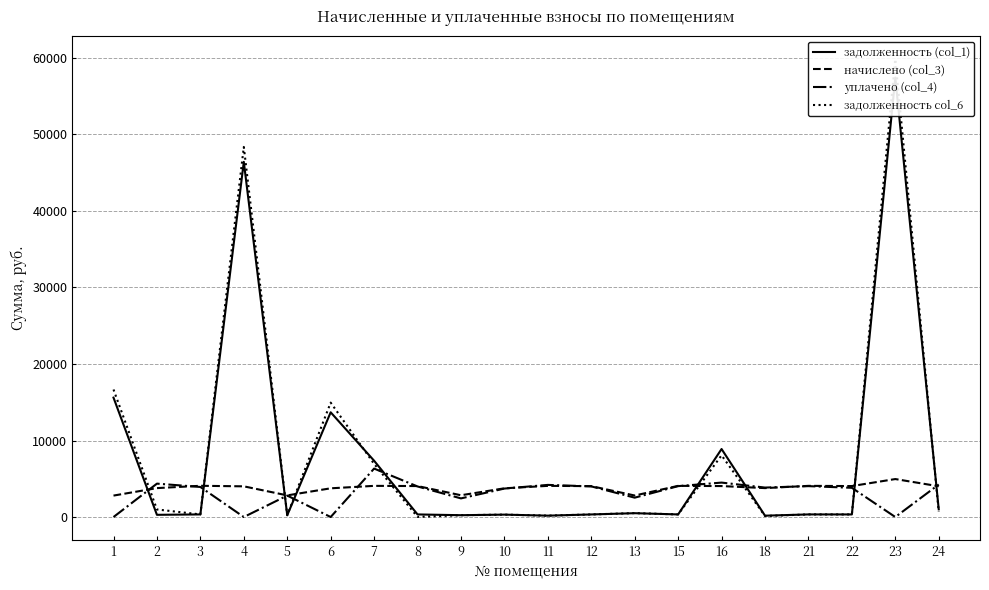

What is the approximate value of начислено (col_3) at 1?

2801.0